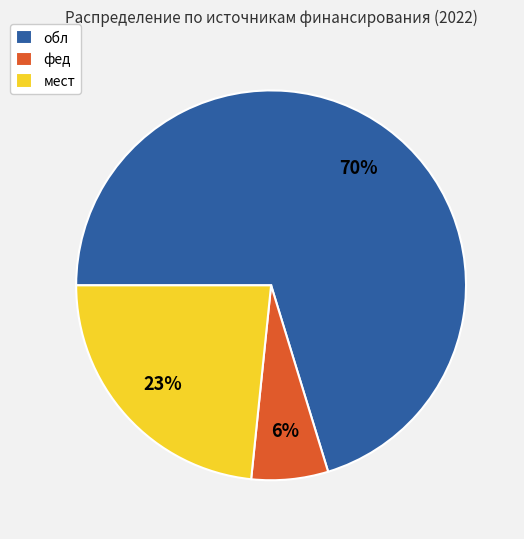

Count the number of slices in the pie.

3